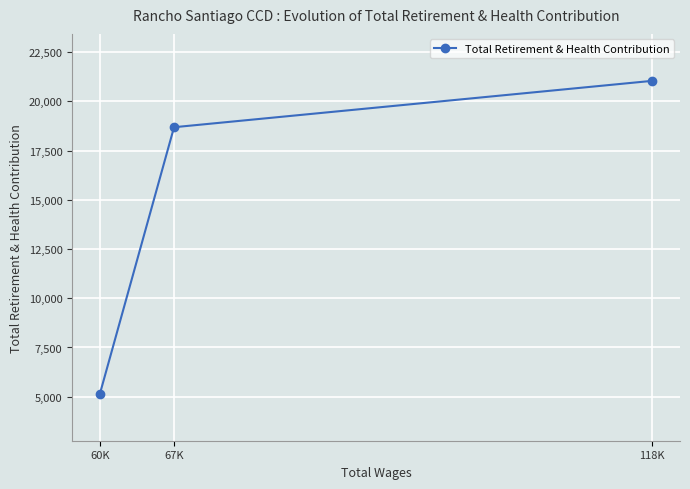

List the labels in order of value, smallest first.

60K, 67K, 118K